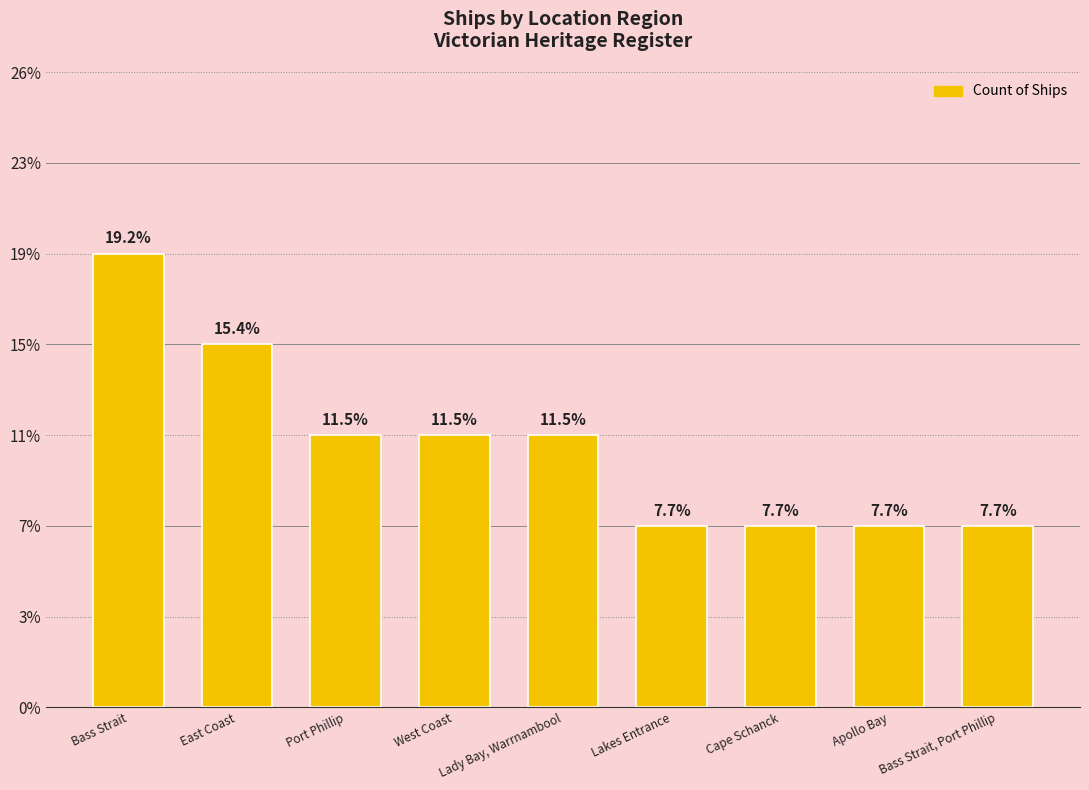

Count the number of data series in this chart.

1